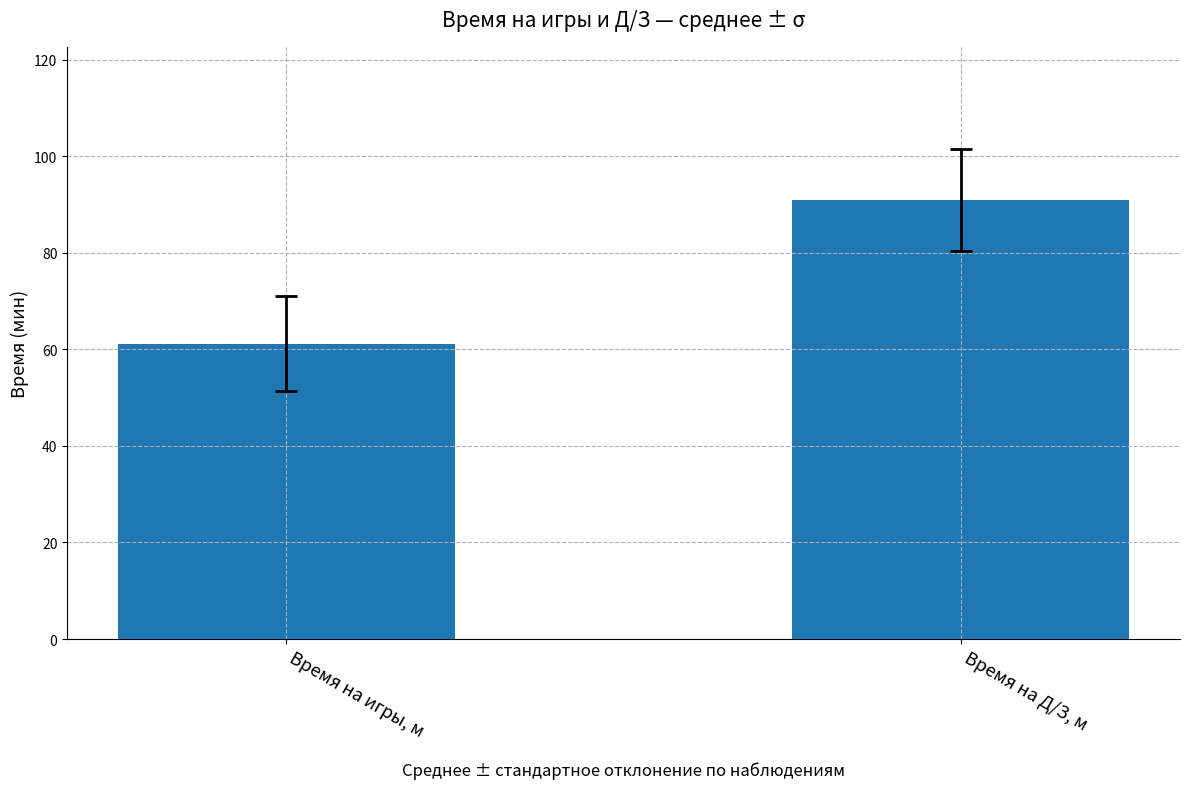

Reading right to left, what are all the values shown in this chart?

90.8	61.2